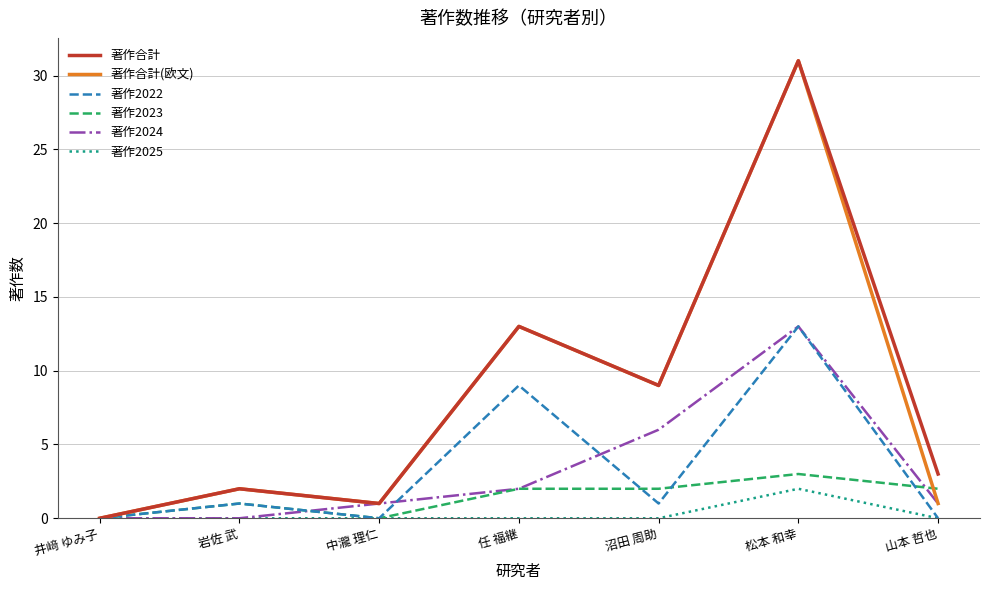

What is the difference between the highest and lowest values at 沼田 周助?

9